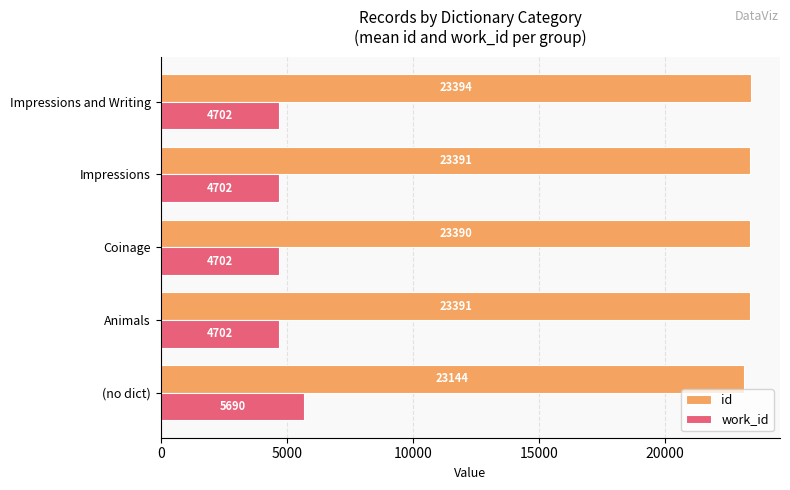

What is the lowest value of the id series?

23144.3